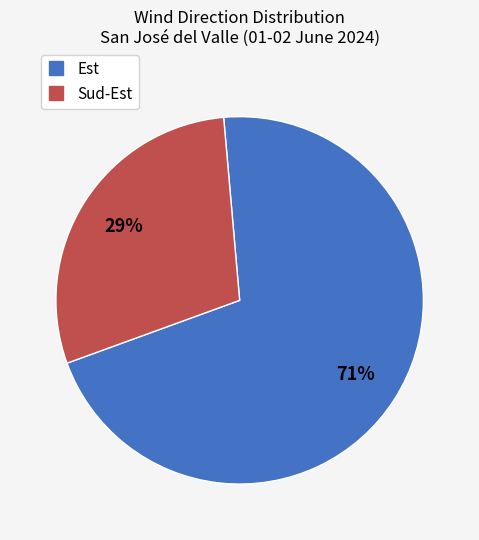

To the nearest percent, what is the average slice percentage?

50%